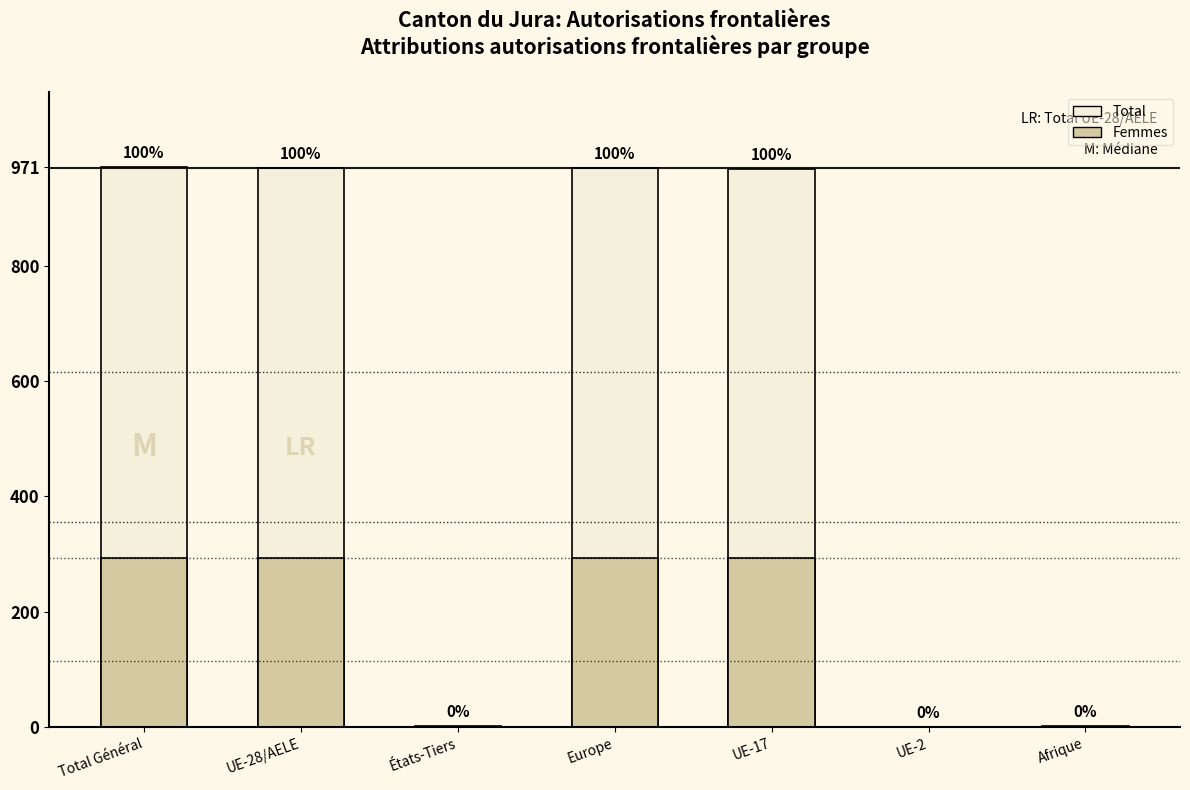

What is the sum of the Femmes values at UE-2 and Europe?

294